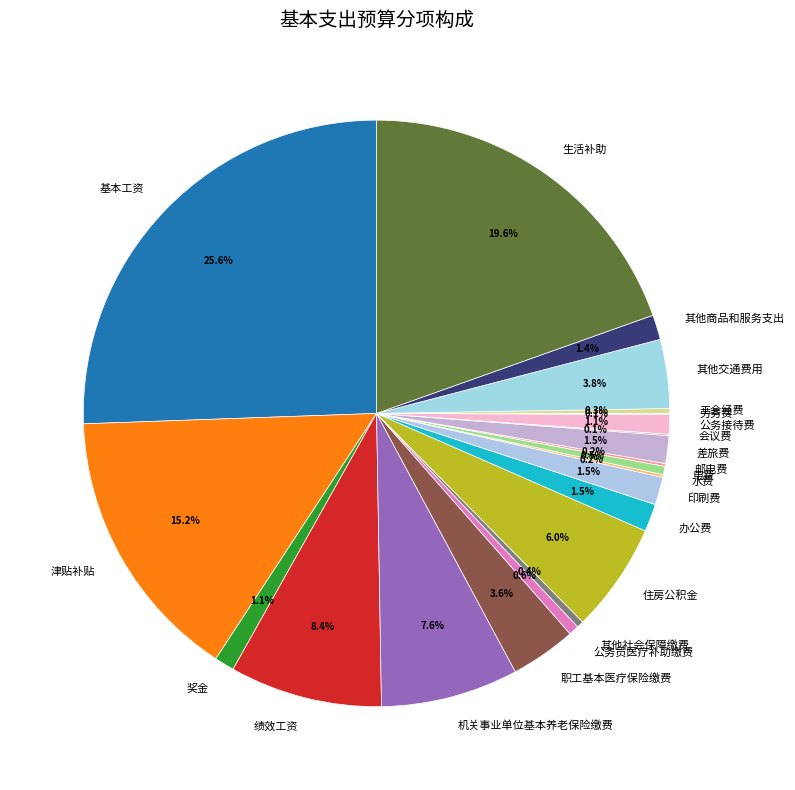

True or false: 公务员医疗补助缴费 accounts for 1% of the total.

True